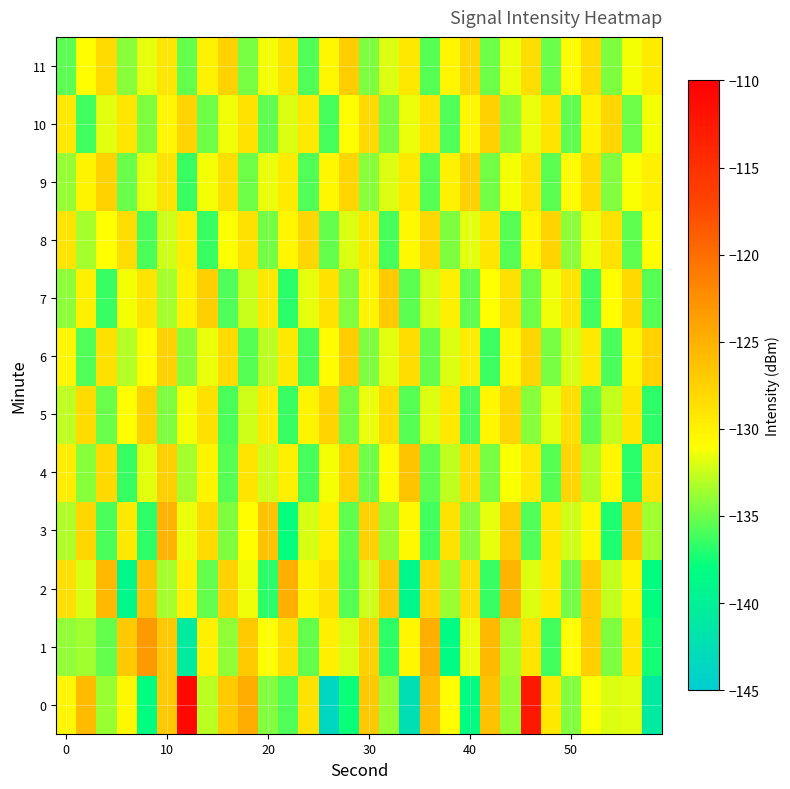

Rank the series by their maximum value, from lowest to highest.

8, 9, 5, 10, 6, 11, 7, 4, 3, 2, 1, 0